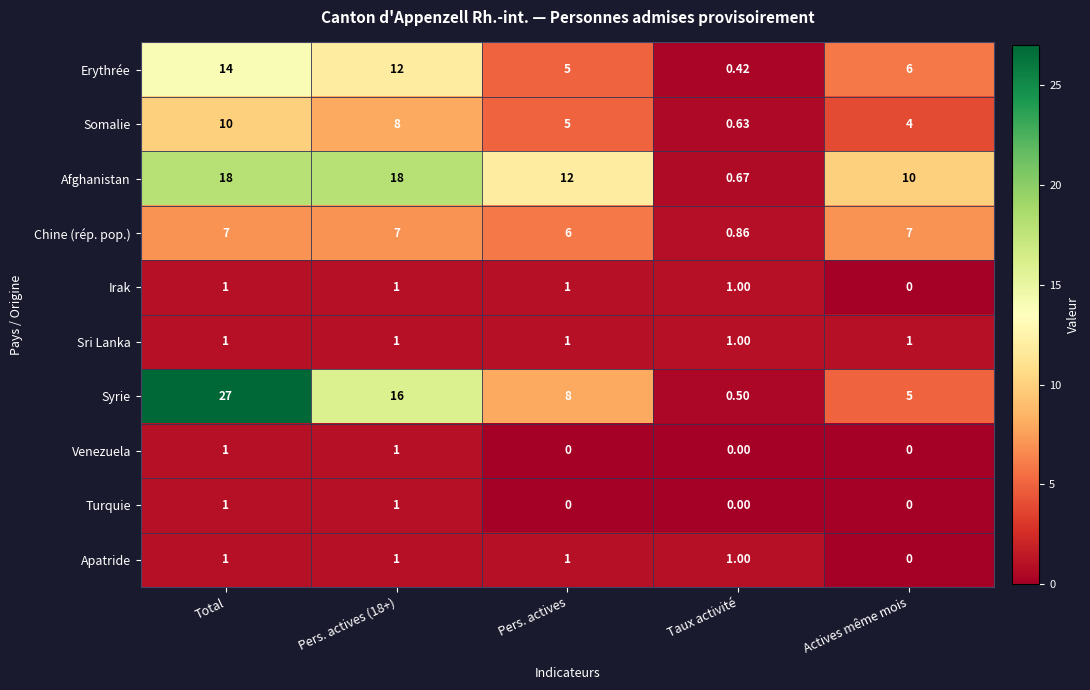

Between Pers. actives (18+) and Taux activité, which series saw the biggest shift?

Afghanistan